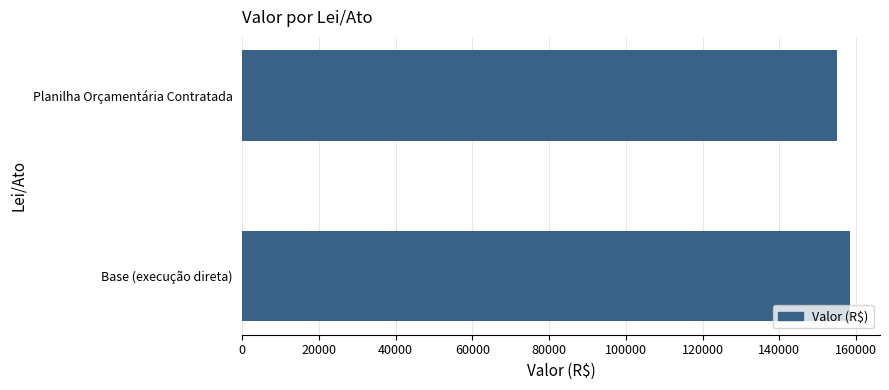

Rank the categories by value from highest to lowest.

Base (execução direta), Planilha Orçamentária Contratada